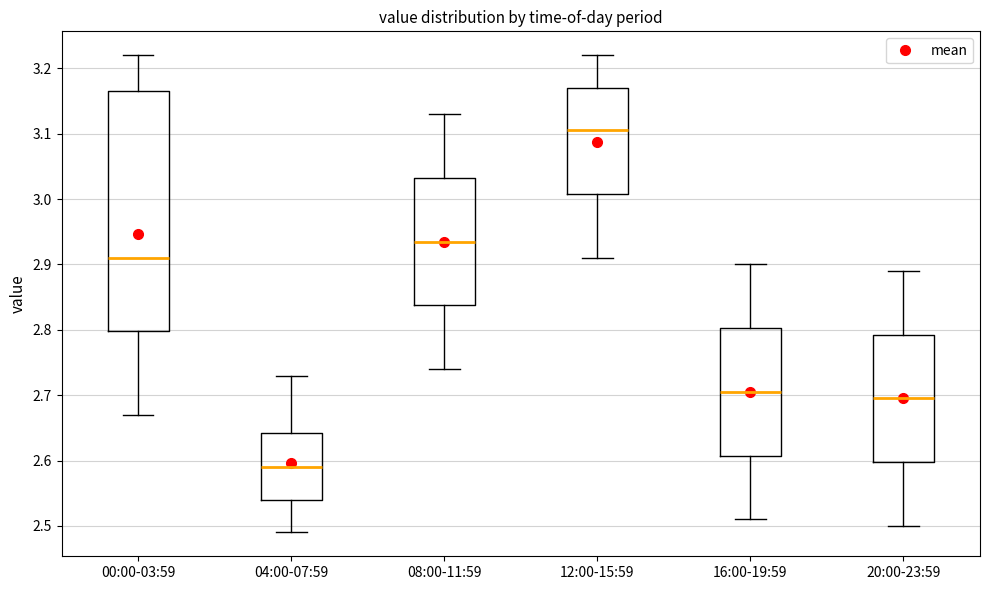

Which box has the highest median line?

12:00-15:59